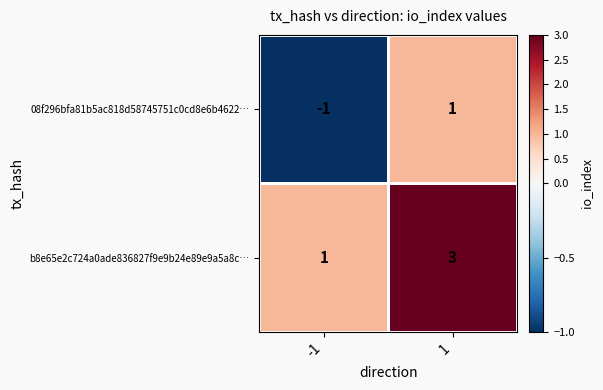

List the series in order of their overall mean, lowest first.

08f296bfa81b5ac818d58745751c0cd8e6b4622…, b8e65e2c724a0ade836827f9e9b24e89e9a5a8c…